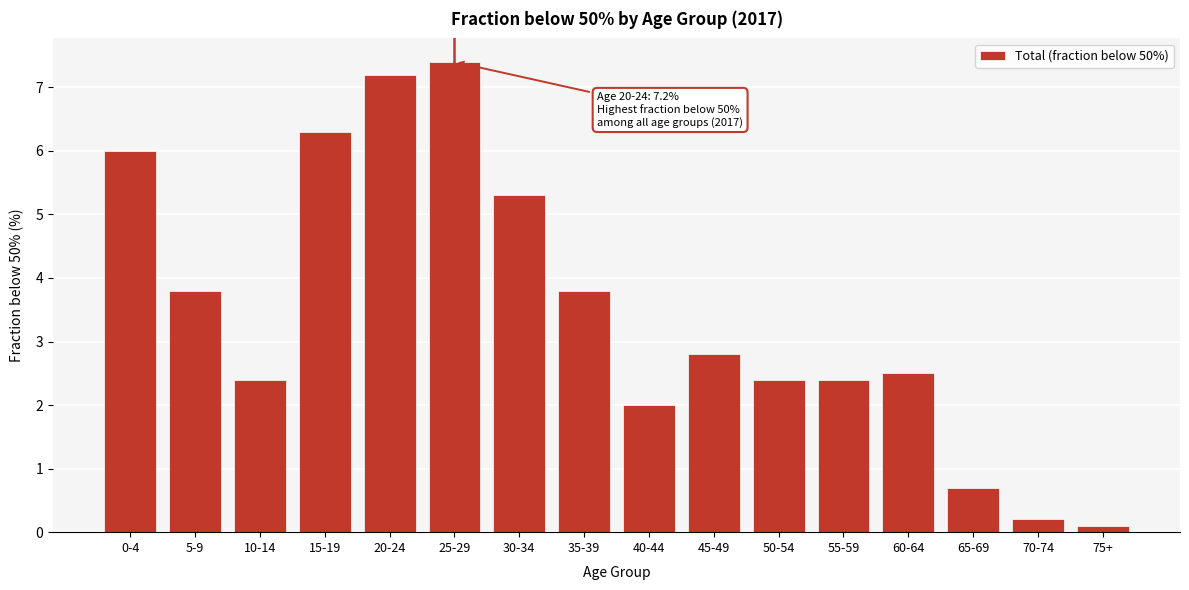

Reading left to right, extract all data points from this chart.

0-4=6.0	5-9=3.8	10-14=2.4	15-19=6.3	20-24=7.2	25-29=7.4	30-34=5.3	35-39=3.8	40-44=2.0	45-49=2.8	50-54=2.4	55-59=2.4	60-64=2.5	65-69=0.7	70-74=0.2	75+=0.1